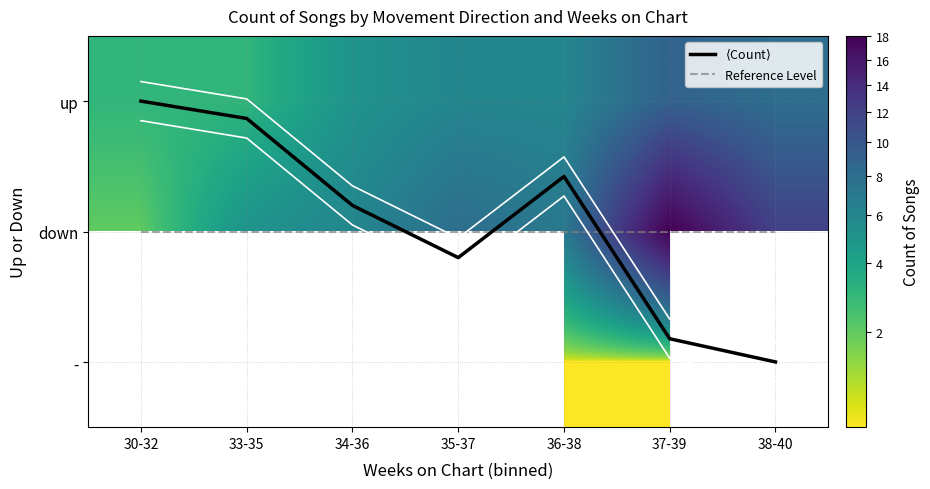

What is the sum of the - values at 36-38 and 37-39?

2.0